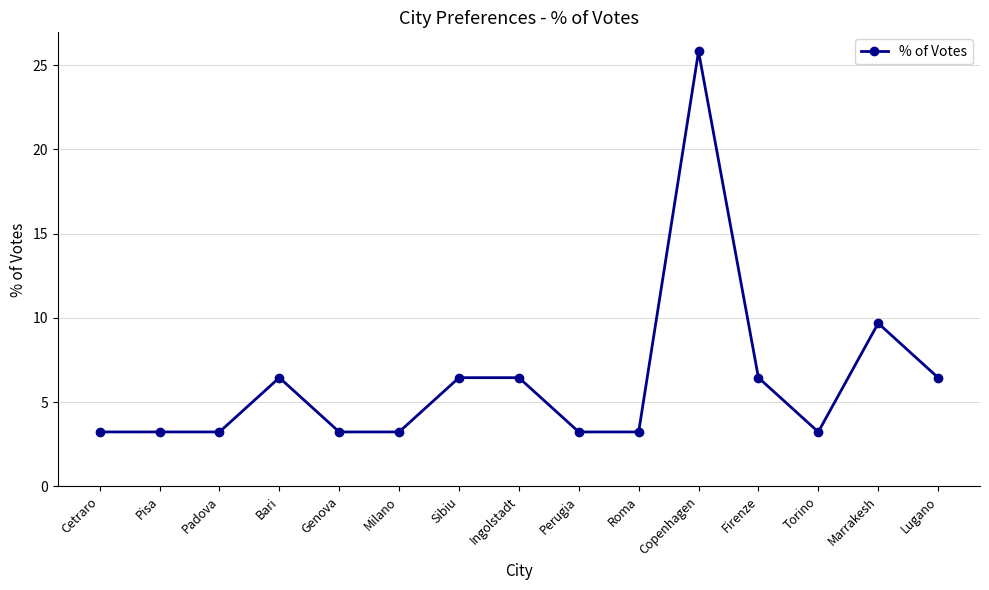

Is it true that the value at Genova is 3.2?

True